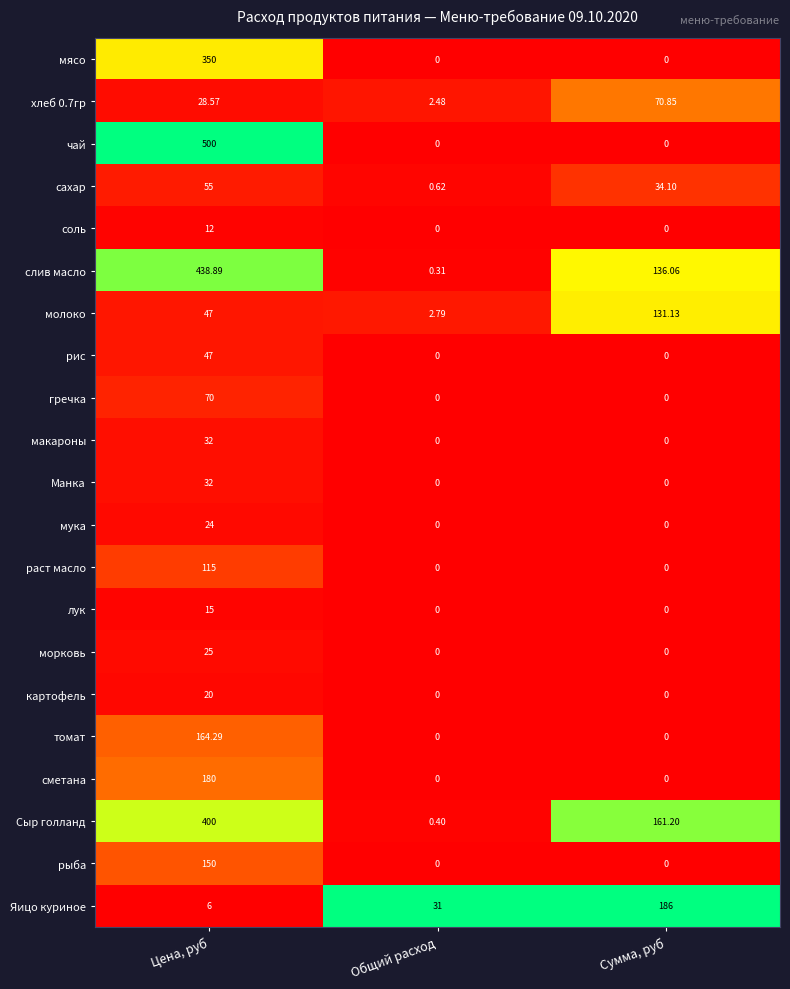

Rank the categories by Яицо куриное value from highest to lowest.

Сумма, руб, Общий расход, Цена, руб